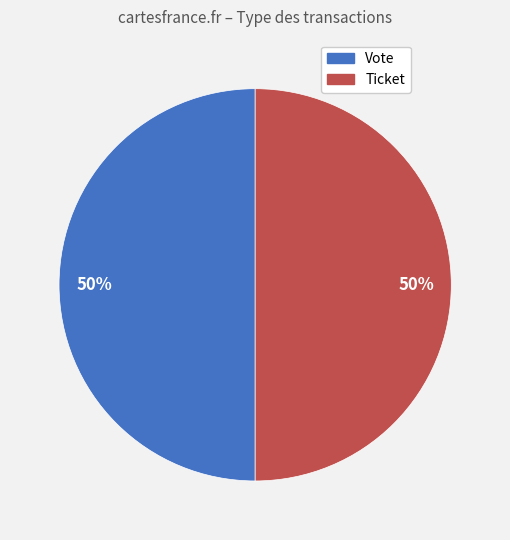

Is it true that Vote is 57% of the pie?

False